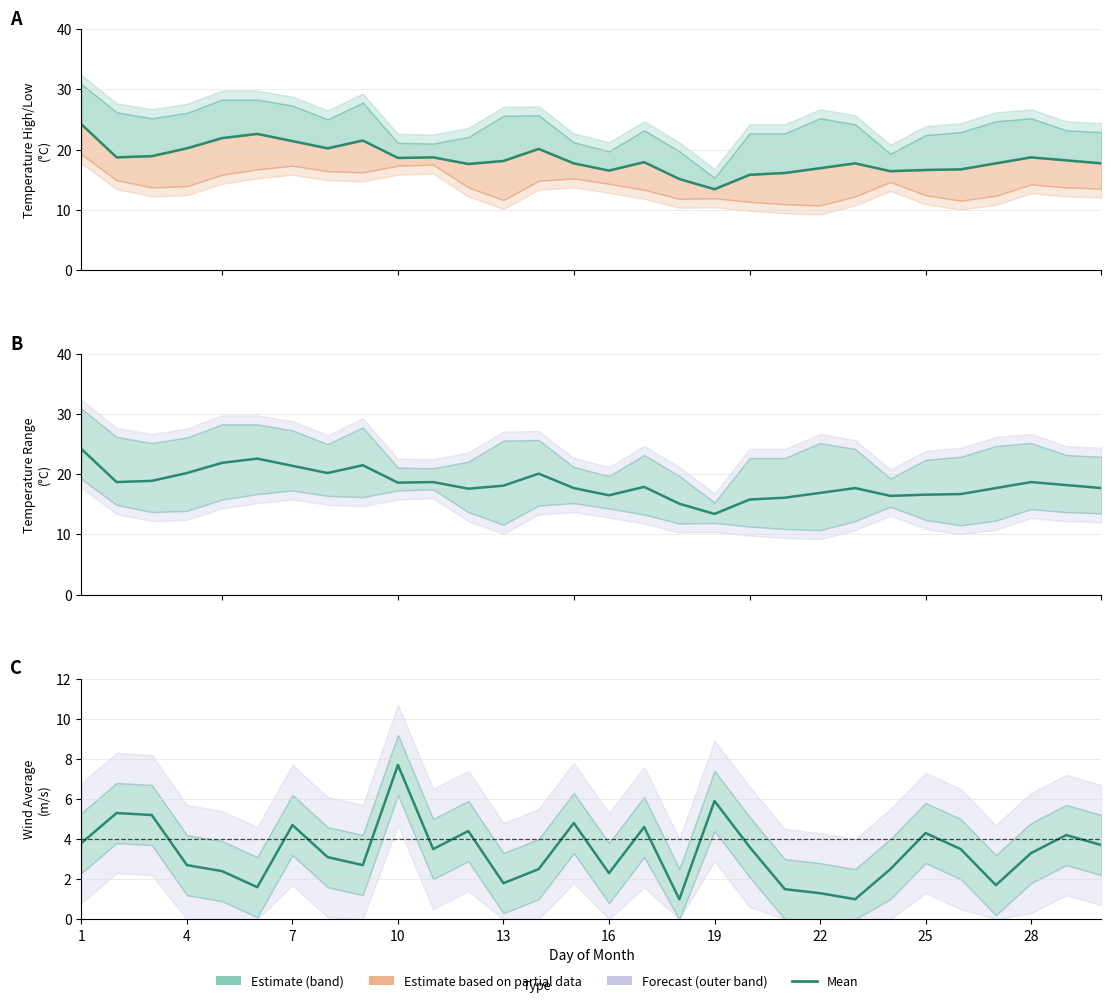

Reading left to right, what are all the values shown in this chart?

TEMP MEAN: 24.2	18.7	18.9	20.2	21.9	22.6	21.4	20.2	21.5	18.6	18.7	17.6	18.1	20.1	17.7	16.5	17.9	15.1	13.4	15.8	16.1	16.9	17.7	16.4	16.6	16.7	17.7	18.7	18.2	17.7
WIND AVG mean: 3.8	5.3	5.2	2.7	2.4	1.6	4.7	3.1	2.7	7.7	3.5	4.4	1.8	2.5	4.8	2.3	4.6	1.0	5.9	3.6	1.5	1.3	1.0	2.5	4.3	3.5	1.7	3.3	4.2	3.7